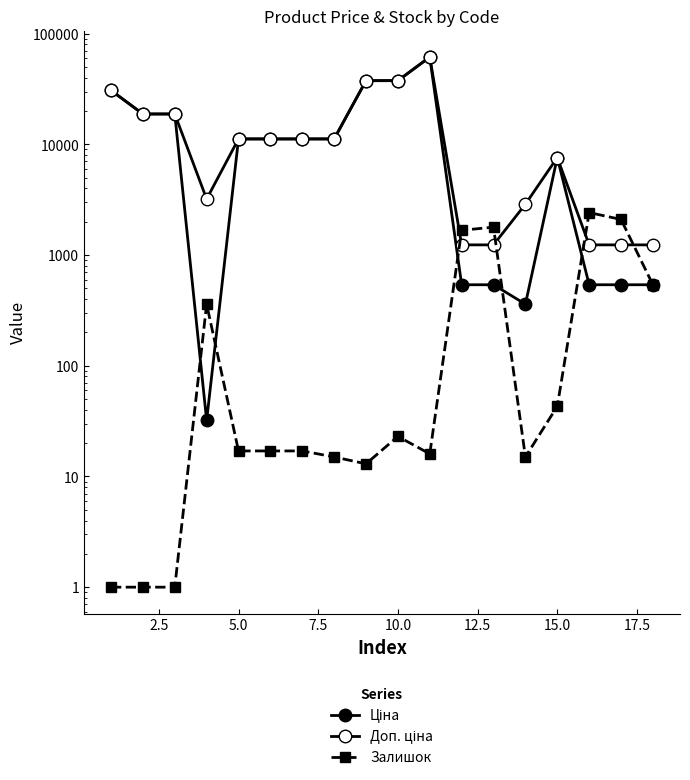

How many lines are shown in the chart?

3